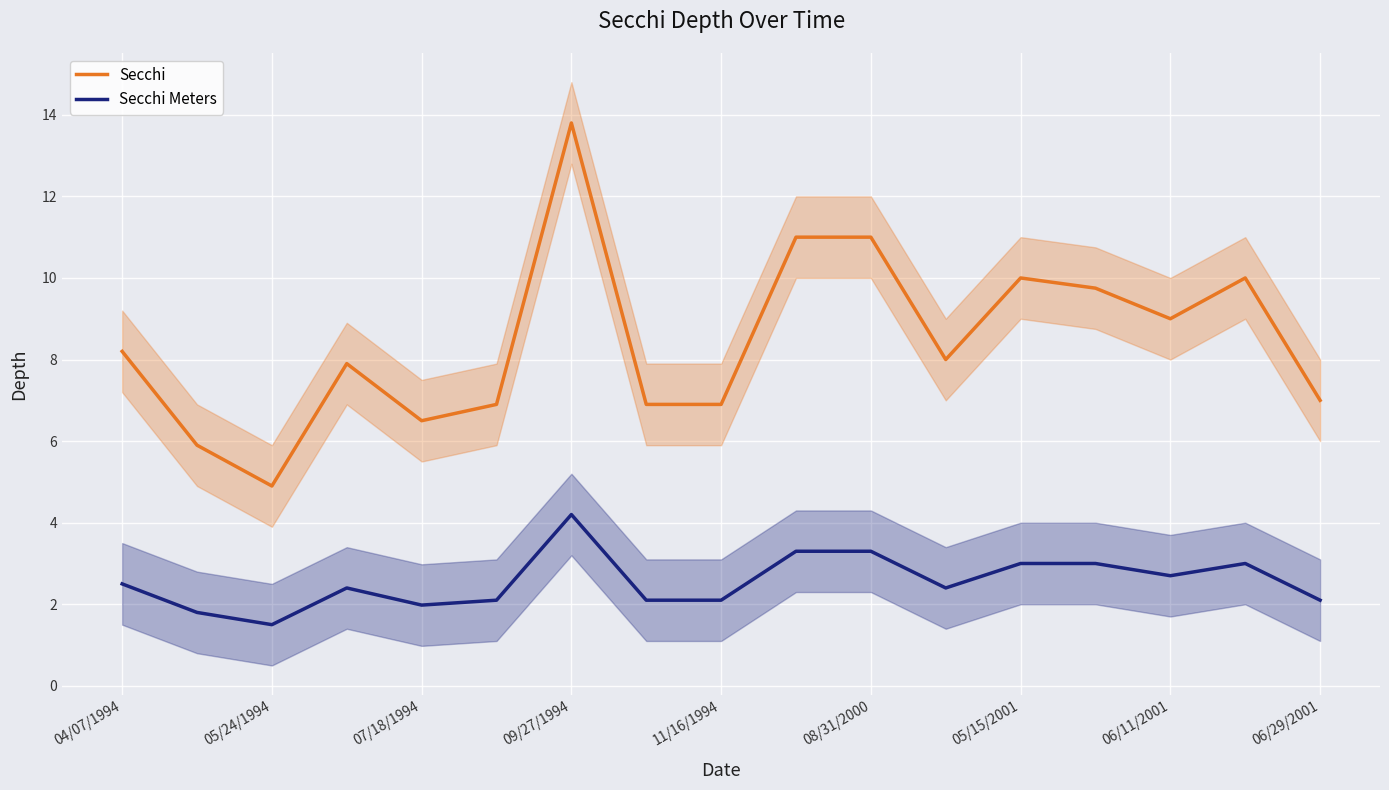

What is the sum of all Secchi Meters values?

43.5